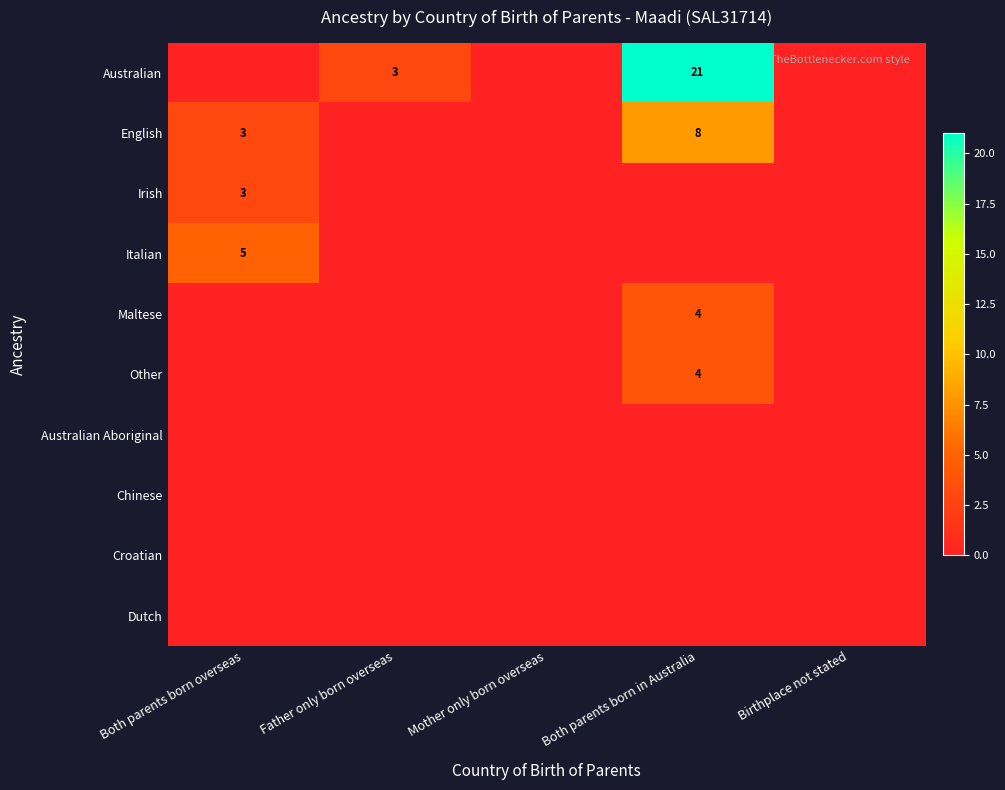

Is it true that English equals 2 at Both parents born overseas?

False